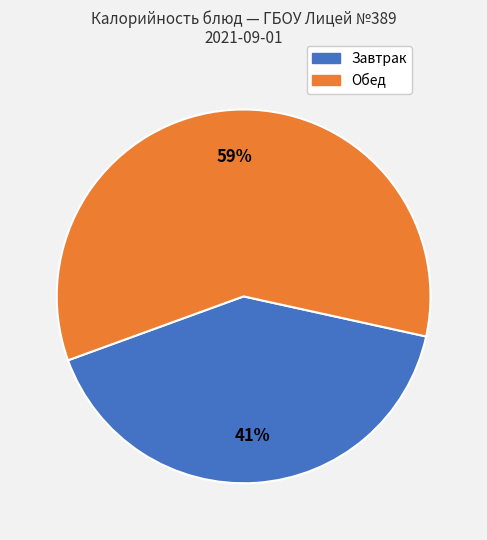

Is there any slice that represents more than half of the pie?

Yes